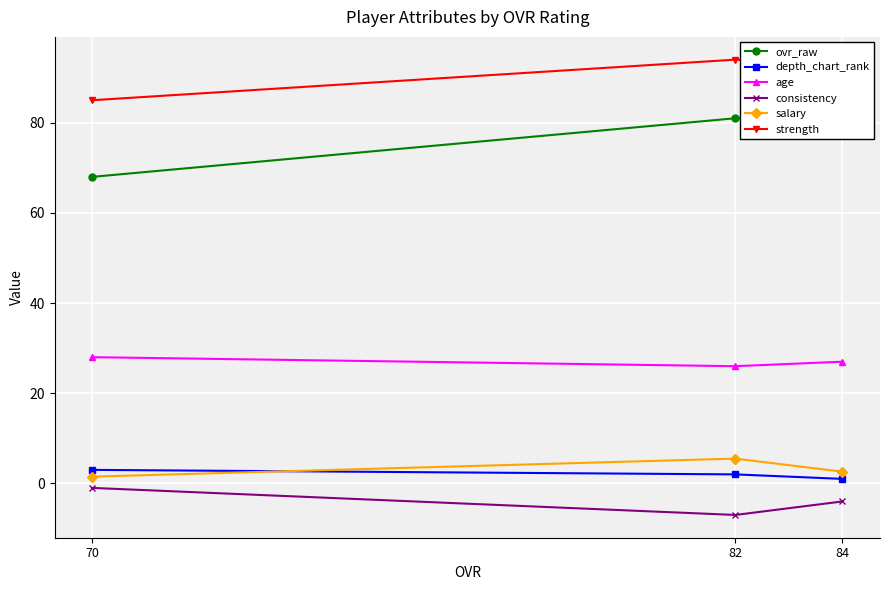

How many values in the depth_chart_rank series are below 2?

1